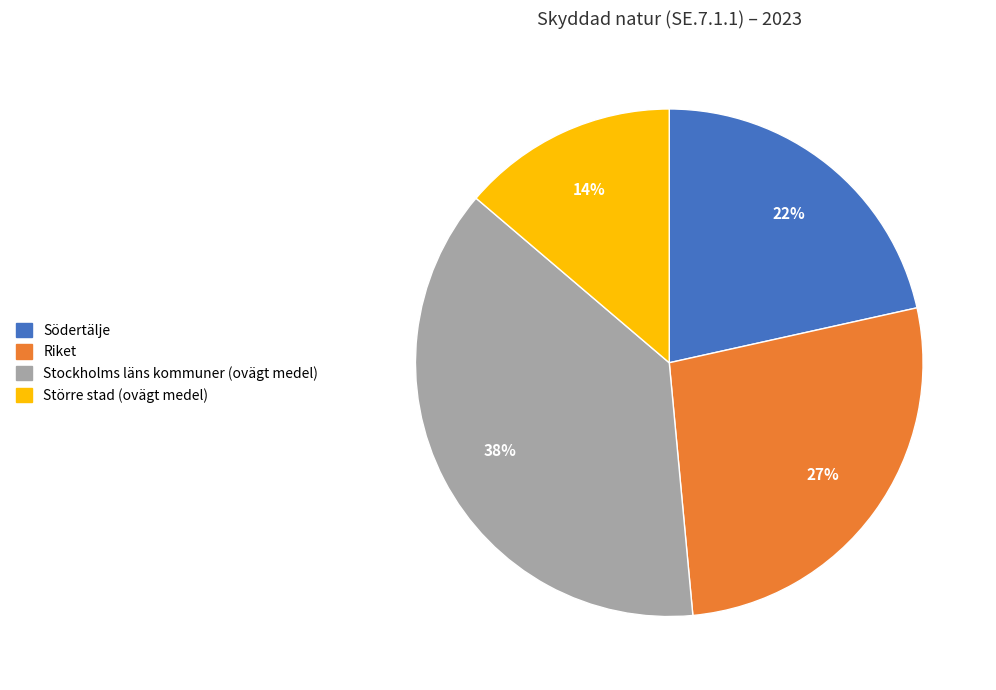

Which slice is the smallest?

Större stad (ovägt medel)